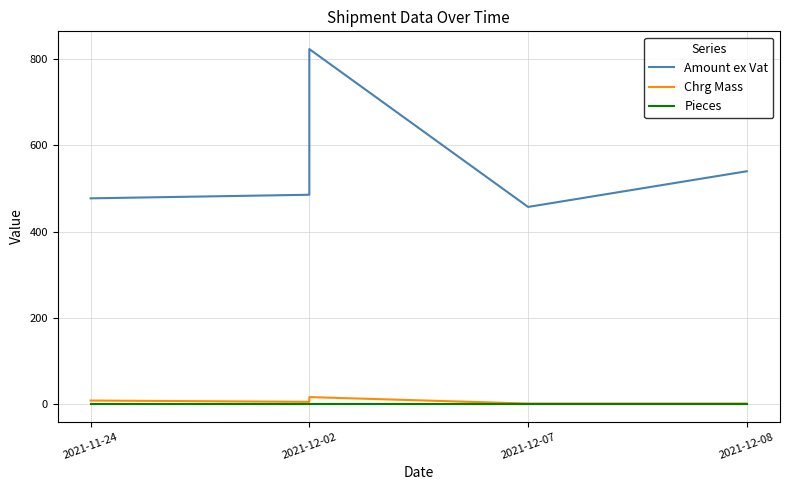

Rank the series by their maximum value, from lowest to highest.

Pieces, Chrg Mass, Amount ex Vat